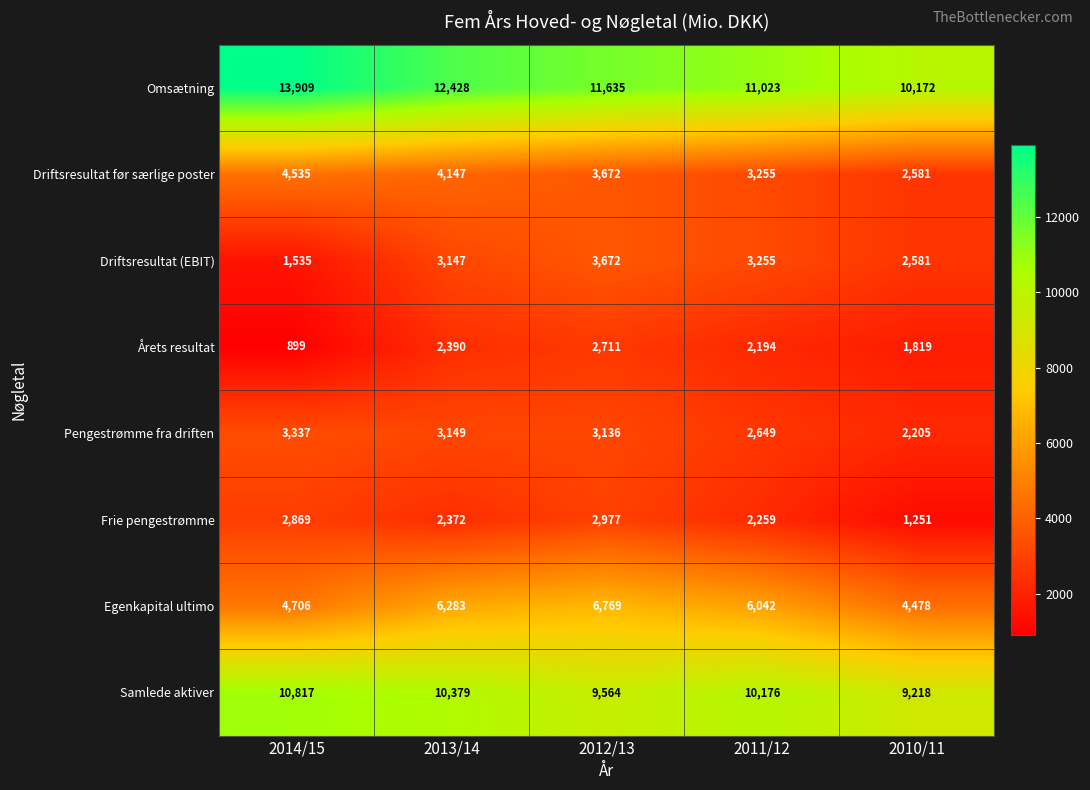

Which series changed the most between 2014/15 and 2012/13?

Omsætning